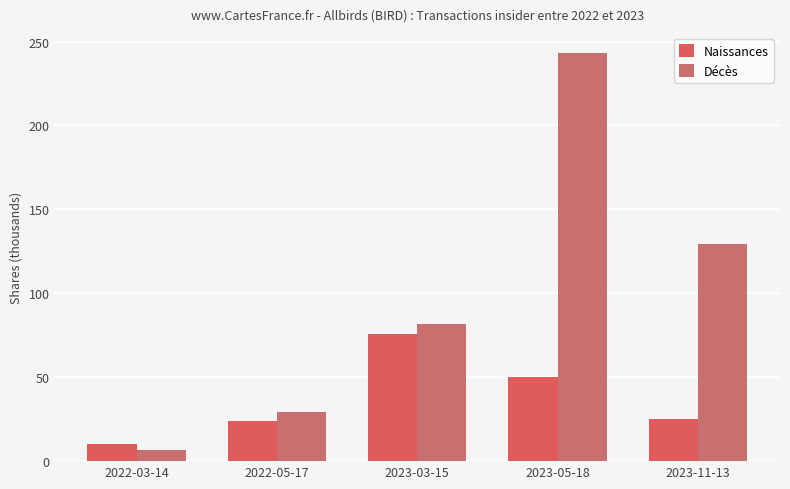

Reading left to right, extract all data points from this chart.

Naissances: 10.0	24.2	75.8	50.0	25.0
Décès: 6.8	29.2	81.9	243.0	129.2